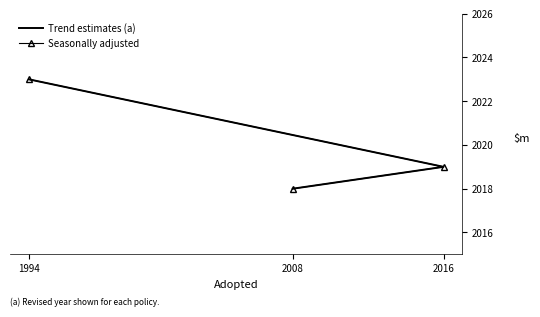

What is the greatest value displayed?

2023